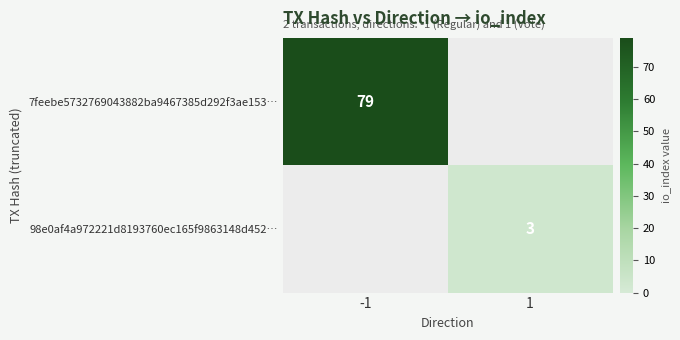

True or false: 7feebe5732769043882ba9467385d292f3ae153… has a value of 79 at -1.

True